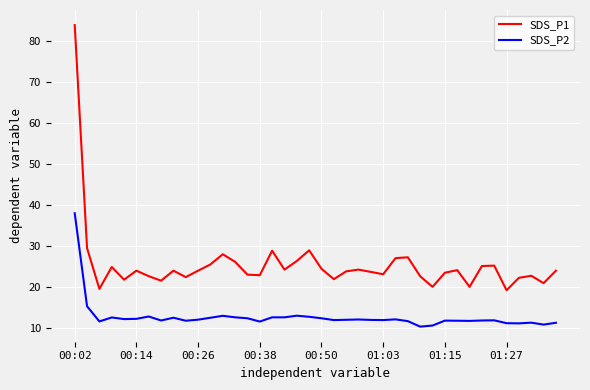

True or false: SDS_P2 and SDS_P1 intersect in this chart.

False